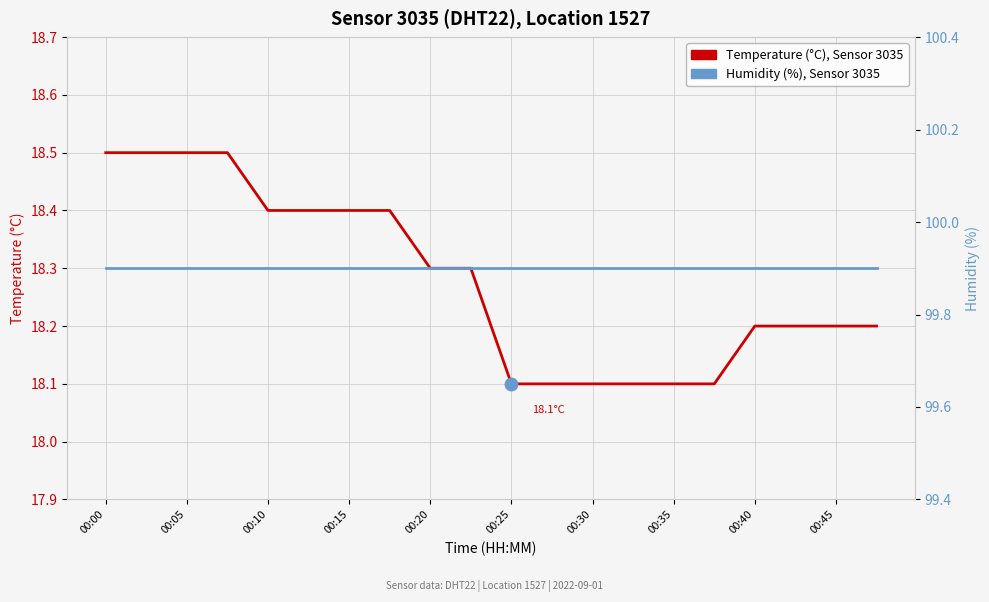

True or false: Temperature (°C), Sensor 3035 and Humidity (%), Sensor 3035 intersect in this chart.

False